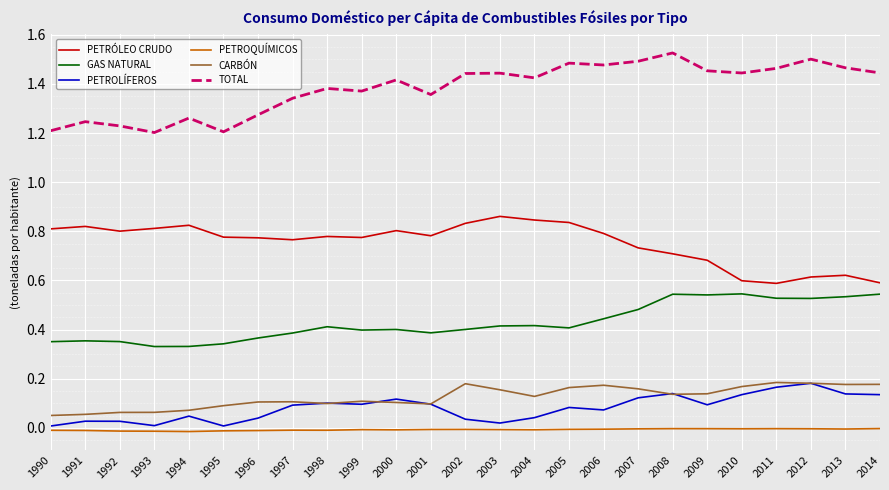

The value of PETROLÍFEROS at 1996 is 0.0. True or false?

True